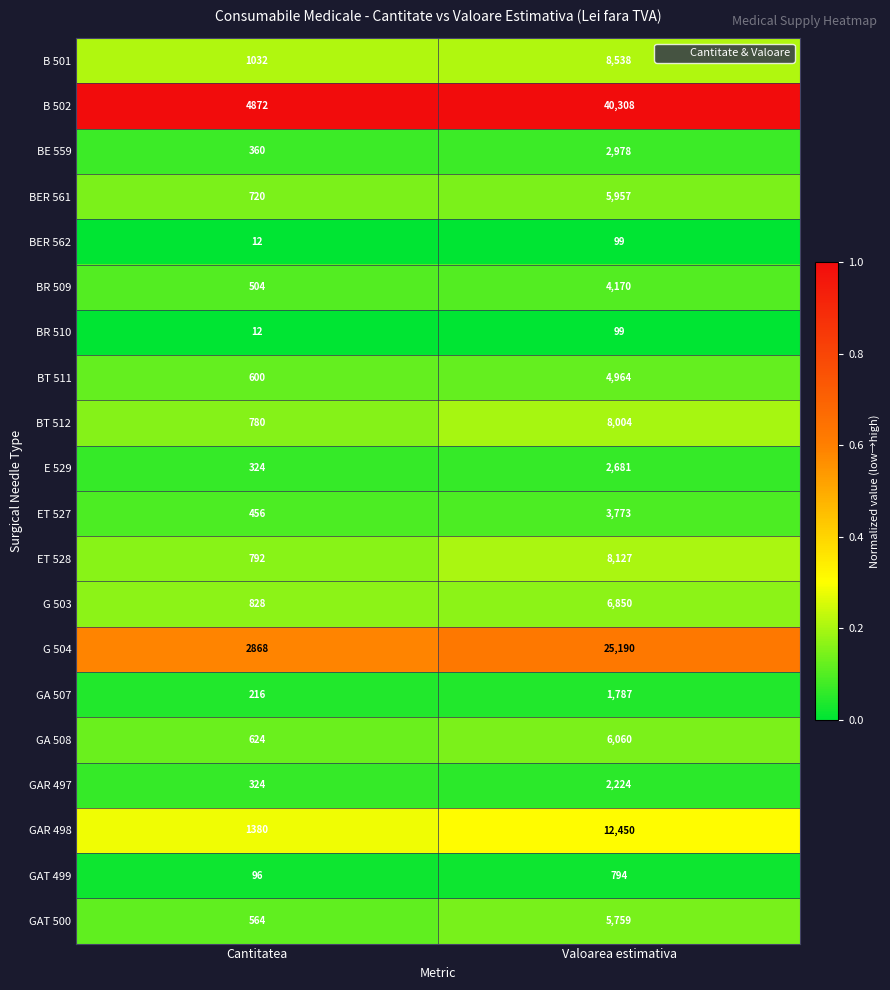

At which label is GA 507 closest to 1001?

Cantitatea